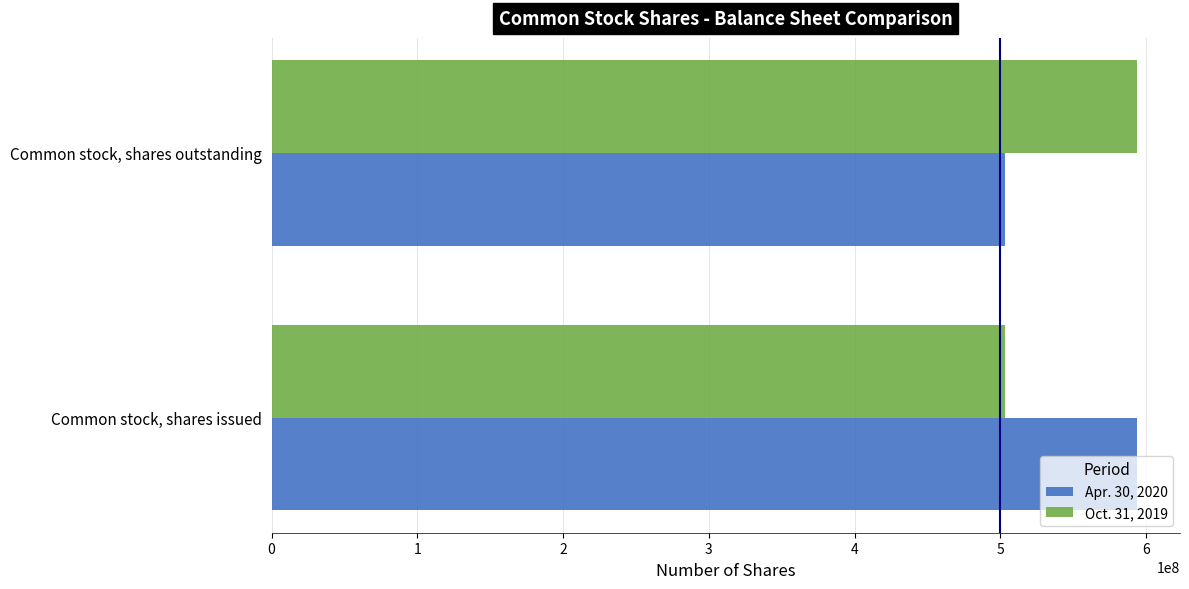

What is the sum of all Apr. 30, 2020 values?

1096435418